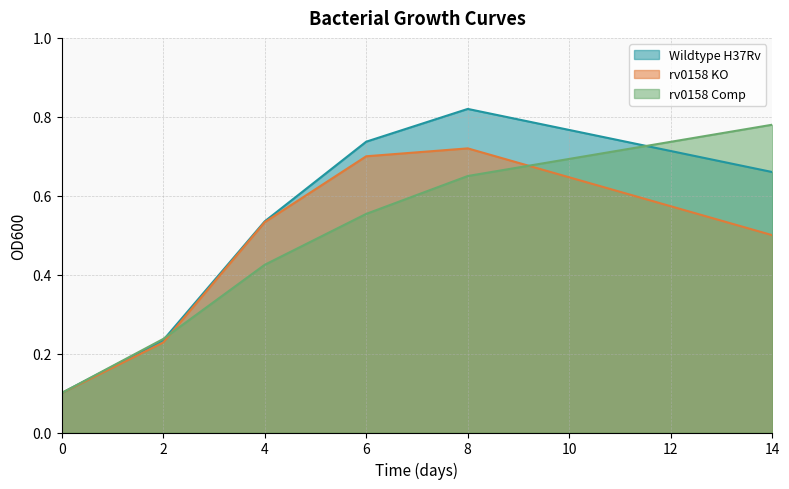

How many lines are shown in the chart?

3